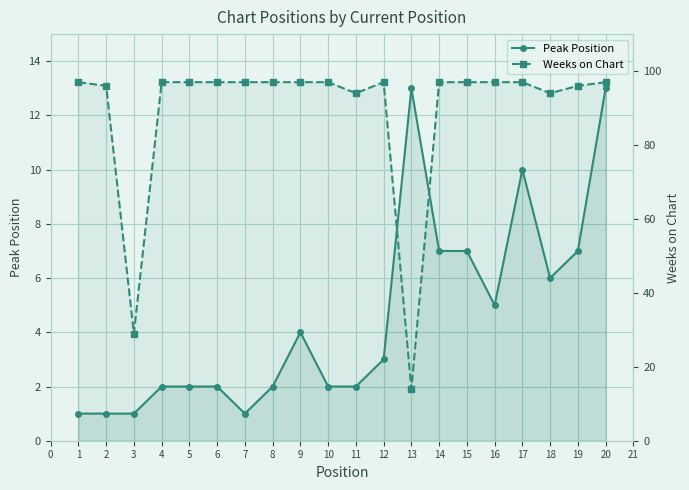

What is the value of the Peak Position point at the 3rd from the left?

1